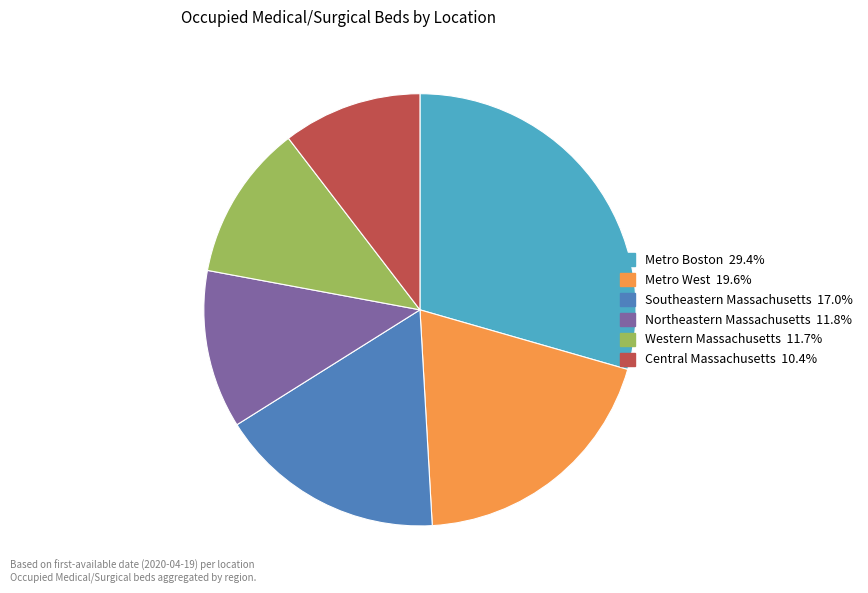

Count the number of slices in the pie.

6